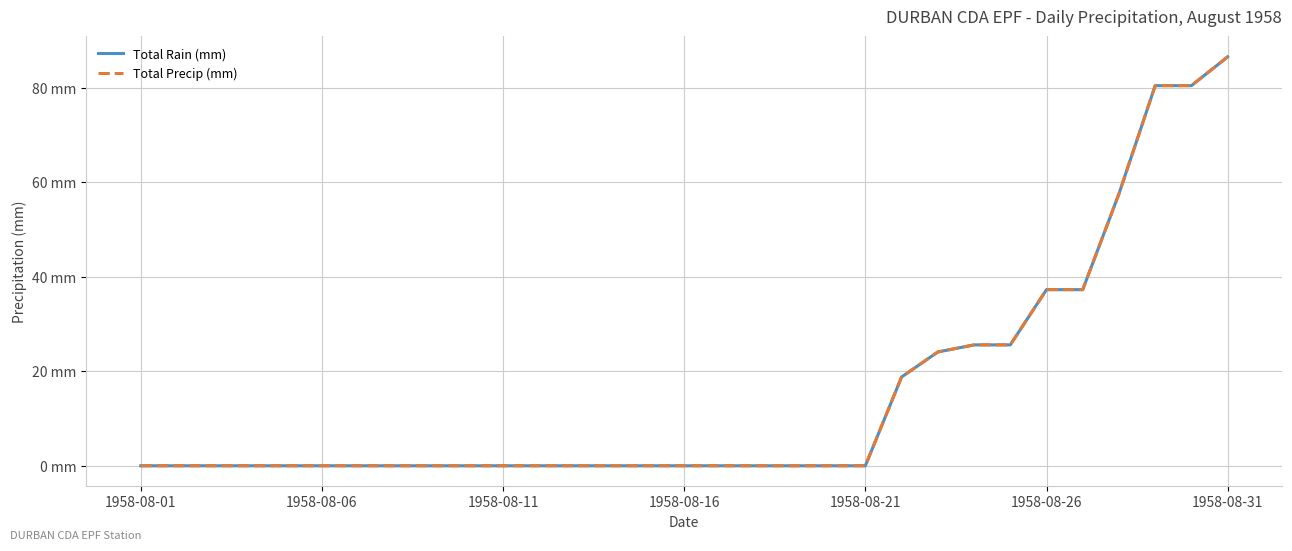

Is this an area chart (filled region under the line)?

No